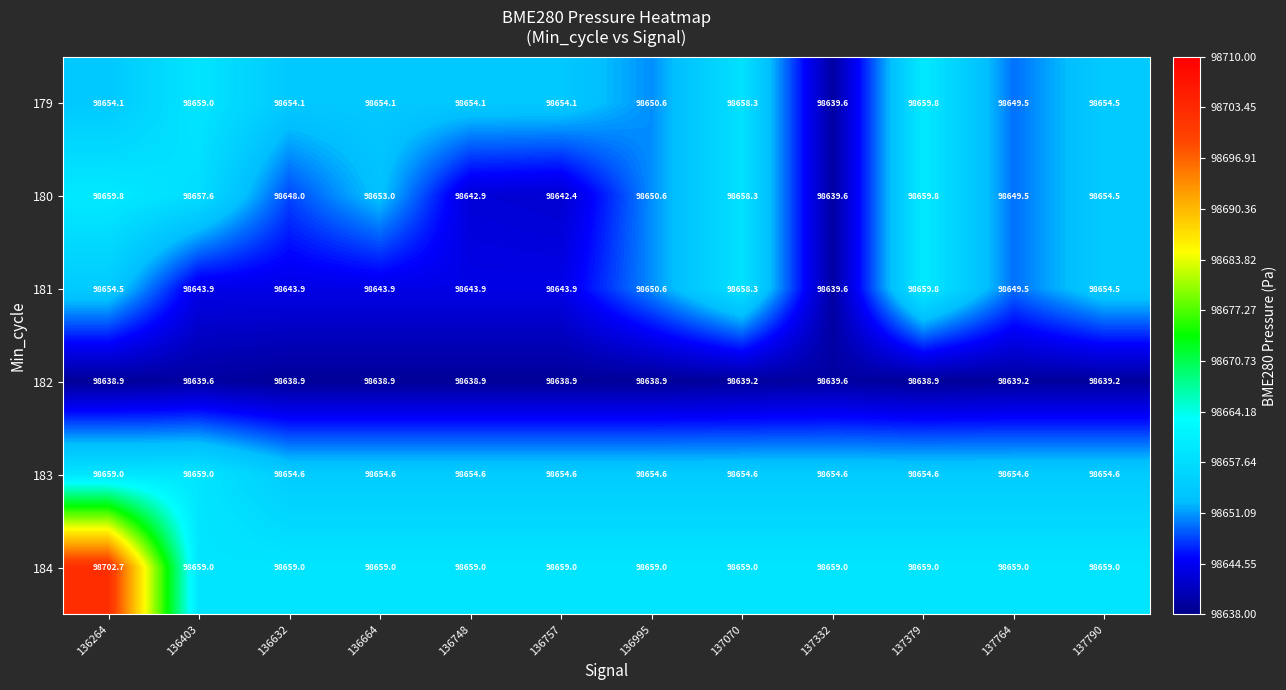

What is the spread (max minus min) of values at 137790?

19.8